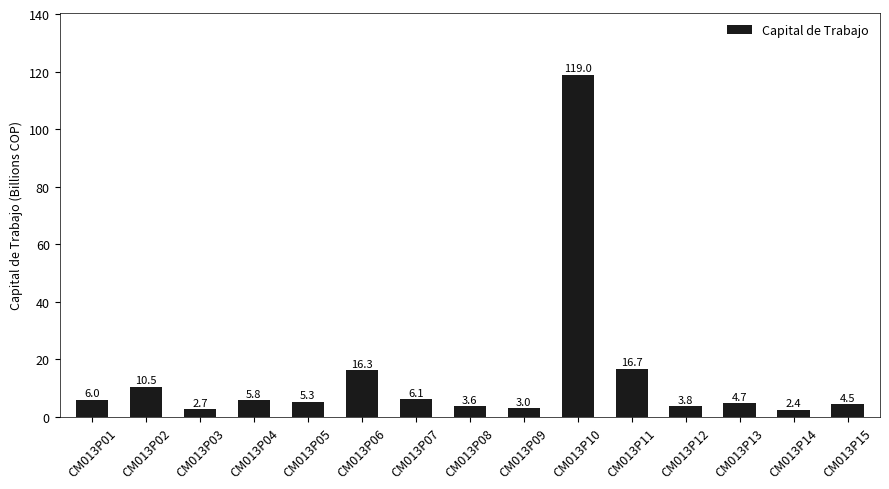

List the labels in order of value, largest first.

CM013P10, CM013P11, CM013P06, CM013P02, CM013P07, CM013P01, CM013P04, CM013P05, CM013P13, CM013P15, CM013P12, CM013P08, CM013P09, CM013P03, CM013P14